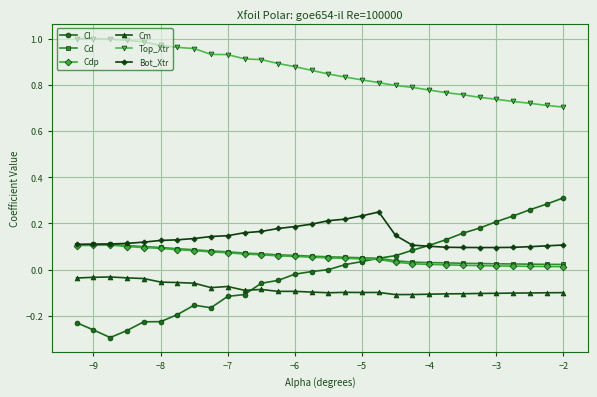

True or false: Cm and Bot_Xtr cross at least once.

False